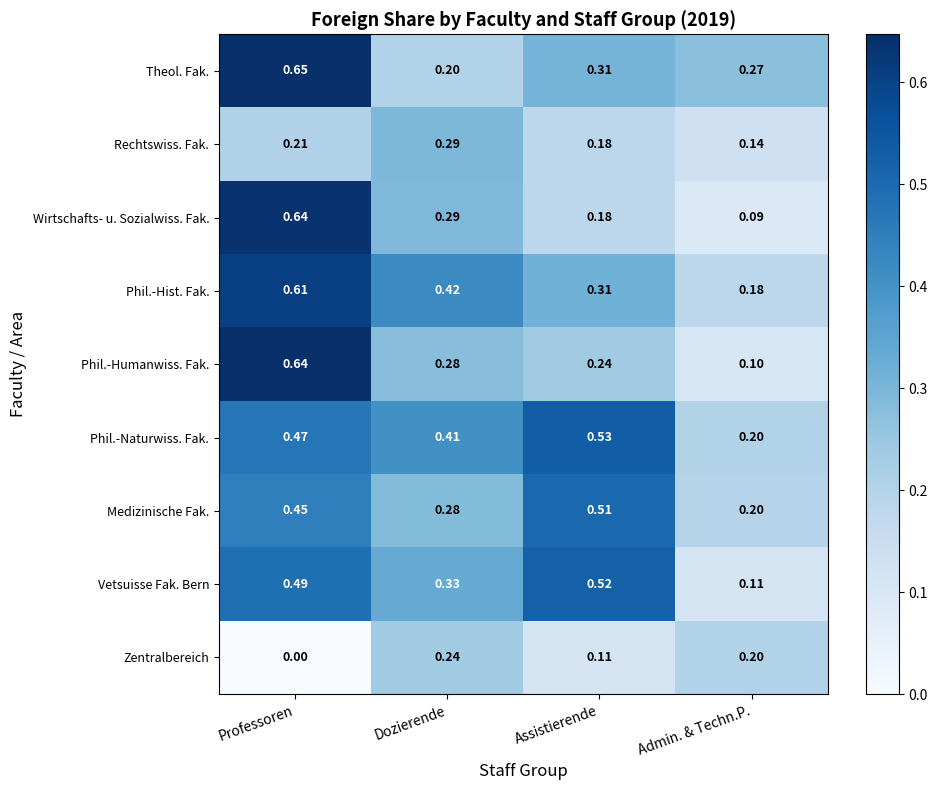

Rank the categories by Wirtschafts- u. Sozialwiss. Fak. value from lowest to highest.

Admin. & Techn.P., Assistierende, Dozierende, Professoren